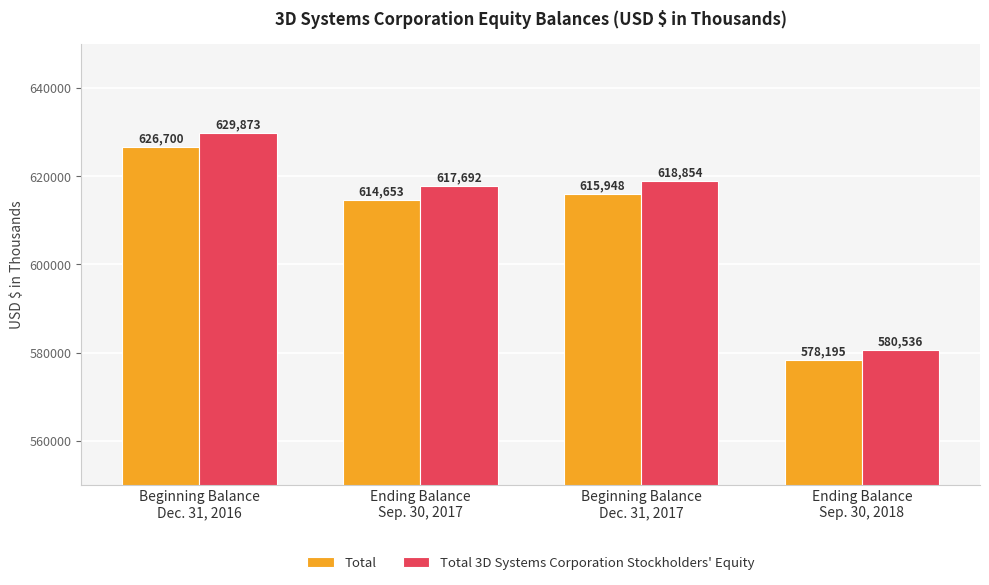

How many series are shown in this chart?

2